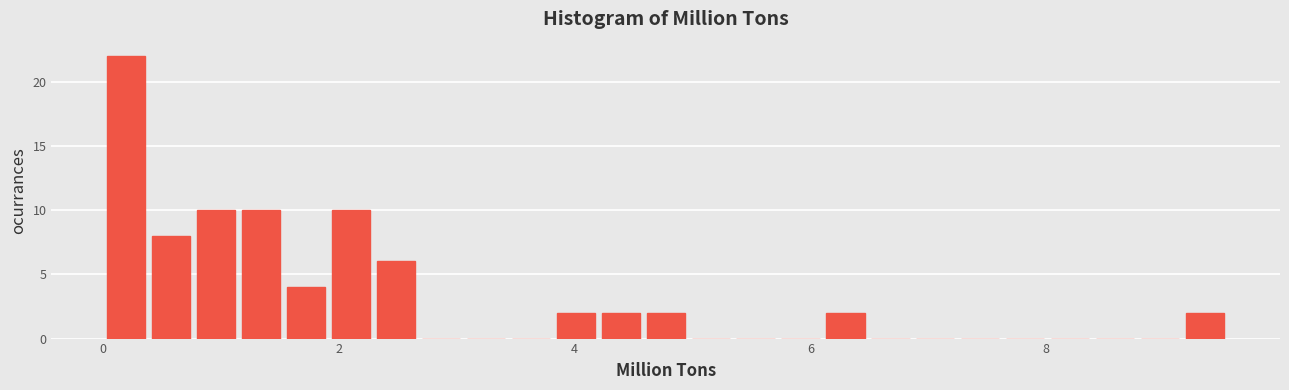

Around what value on the x-axis is the tallest bar? Give the approximate position of its centre, as read against the axis.

0.2